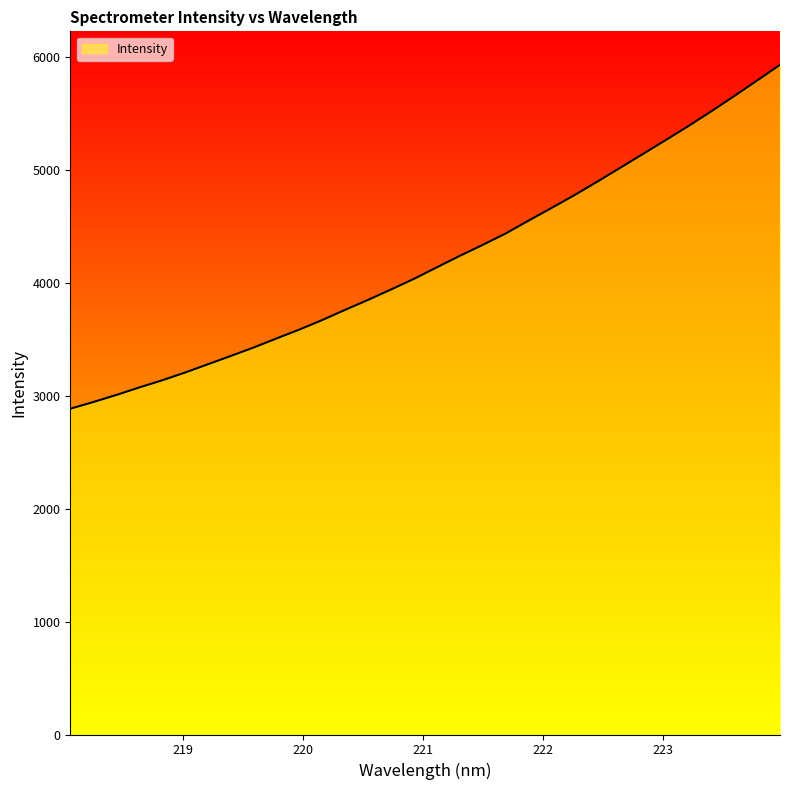

How many lines are shown in the chart?

1